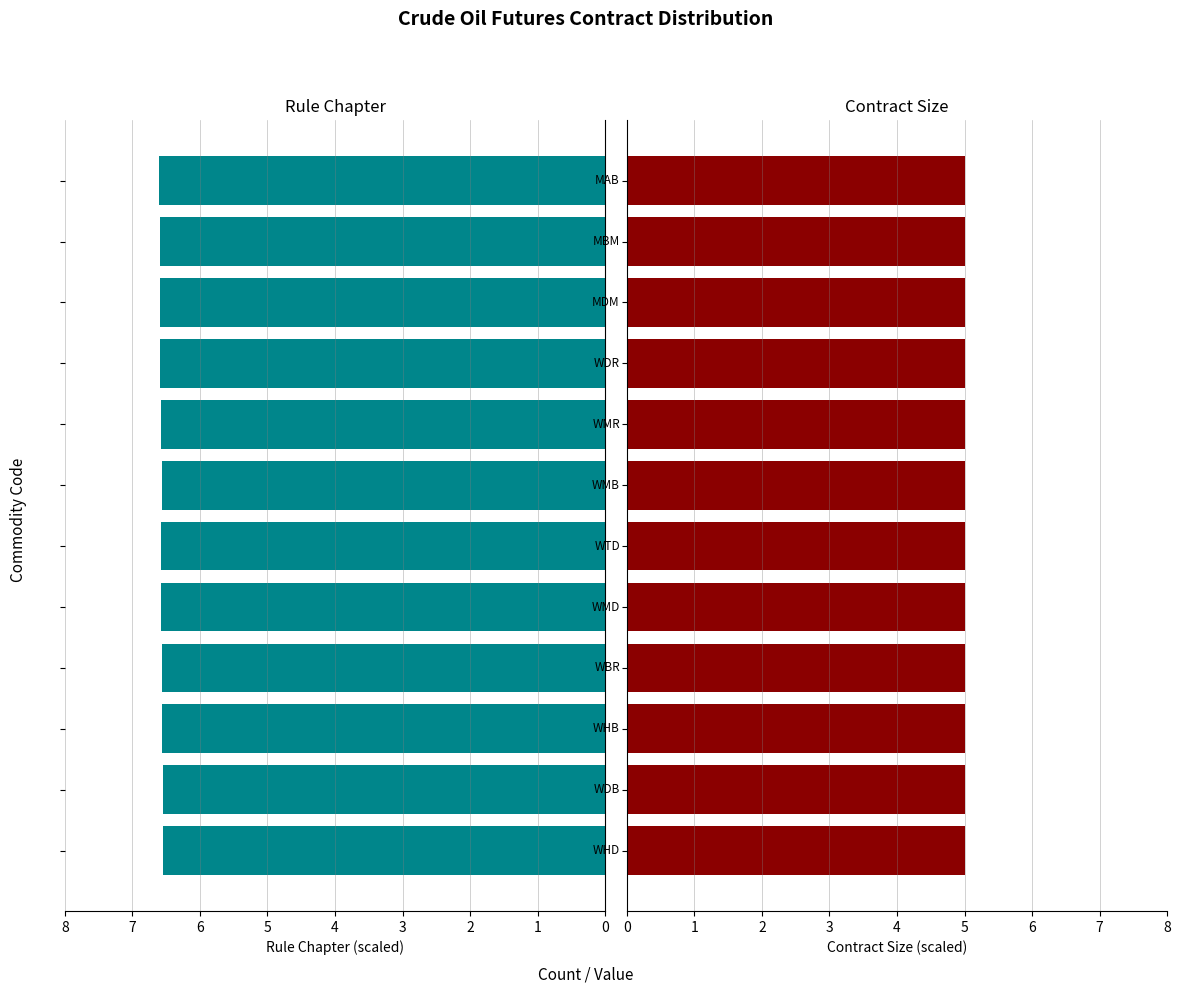

Is the value of Rule Chapter at 2 greater than the value of Contract Size at 4?

Yes